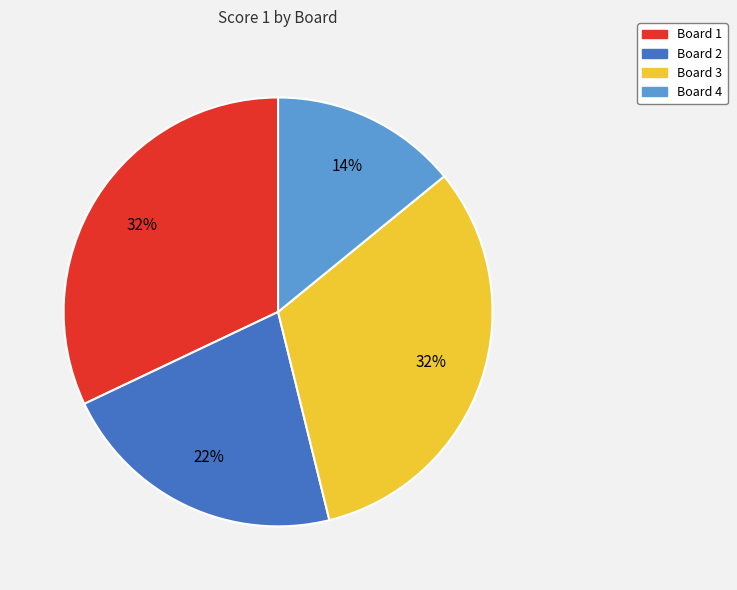

Is it true that Board 3 is 32% of the pie?

True